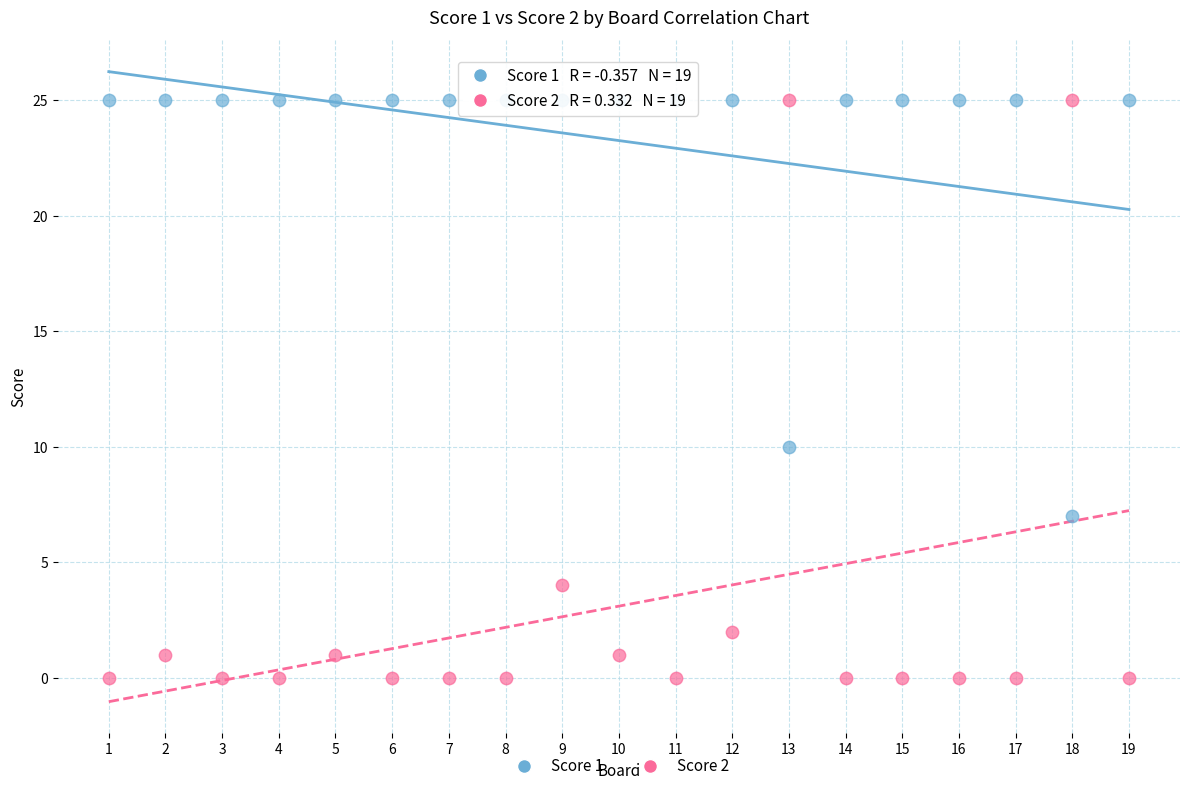

Across all series, what Y value is closest to 12?

10